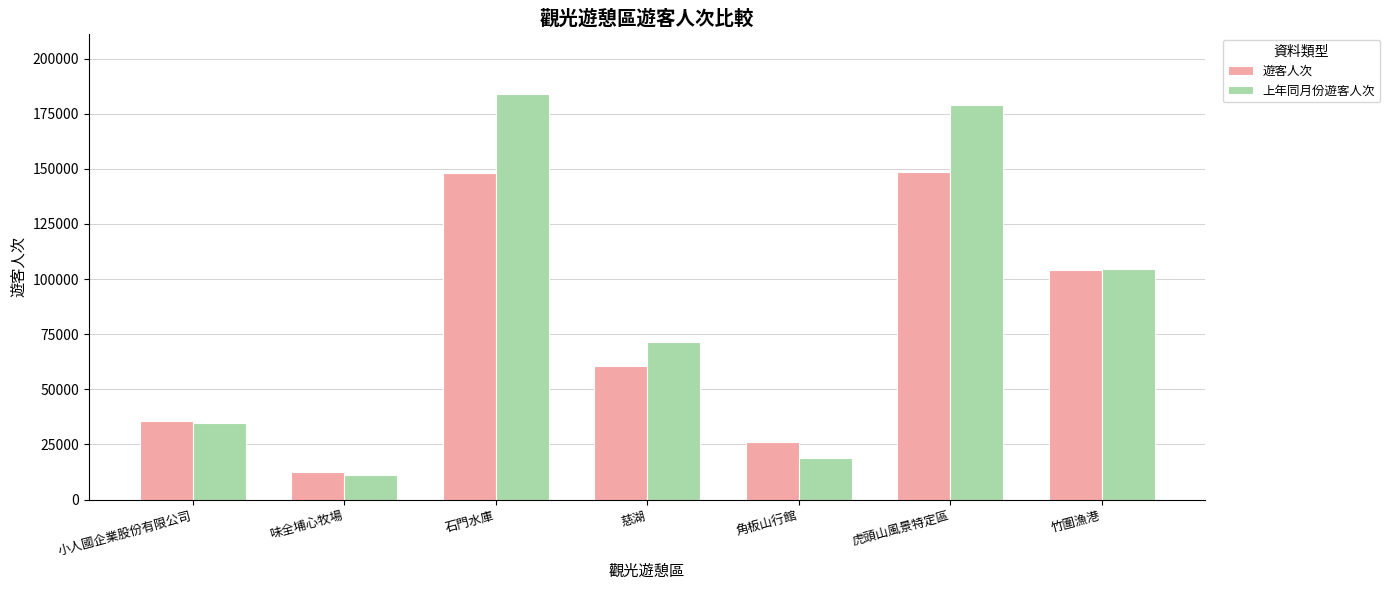

At which category is the sum across all series the highest?

石門水庫